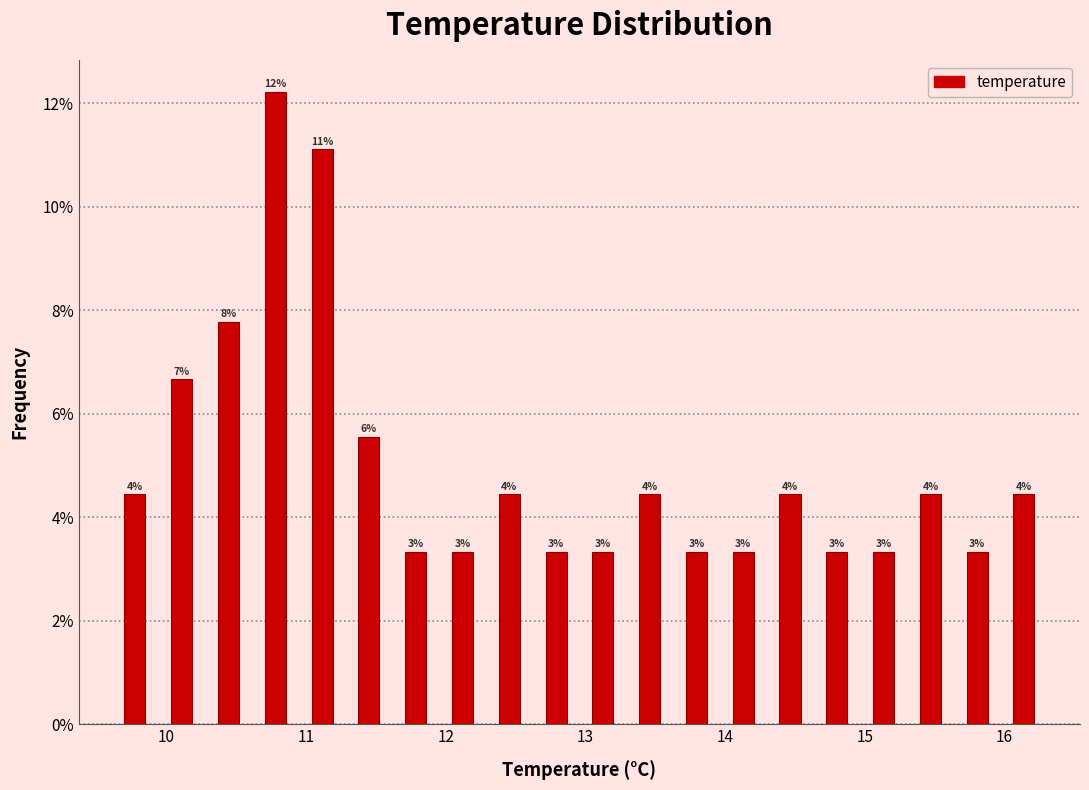

Read against the x-axis, roughly where is the centre of the tallest bar?

10.8